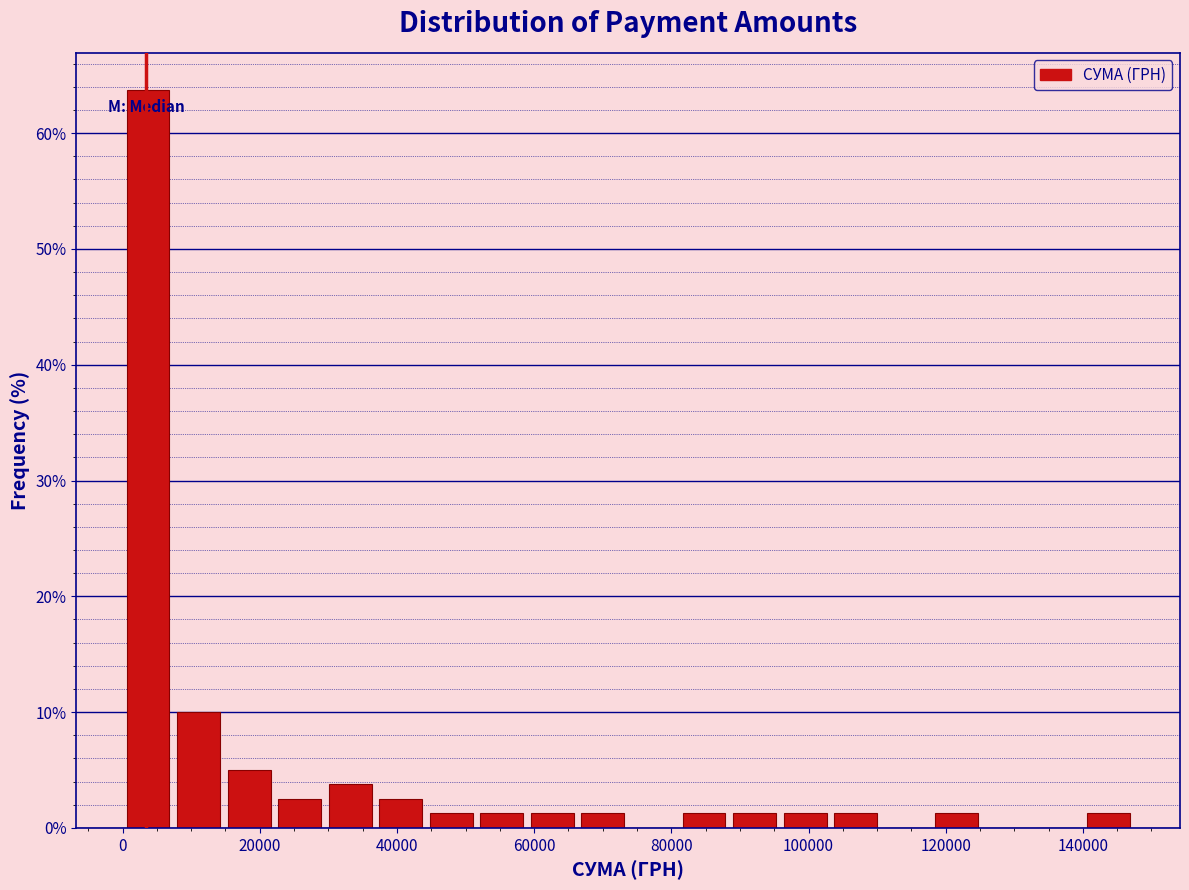

Read against the x-axis, roughly where is the centre of the tallest bar?

4000